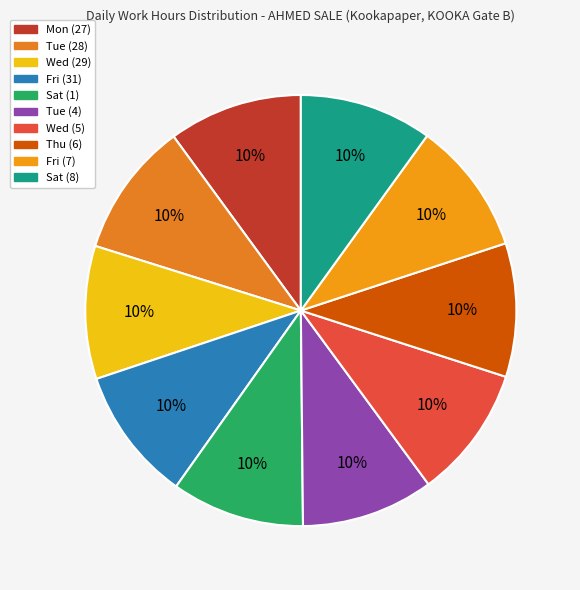

How much of the chart is everything except Fri (31)?

90.0%